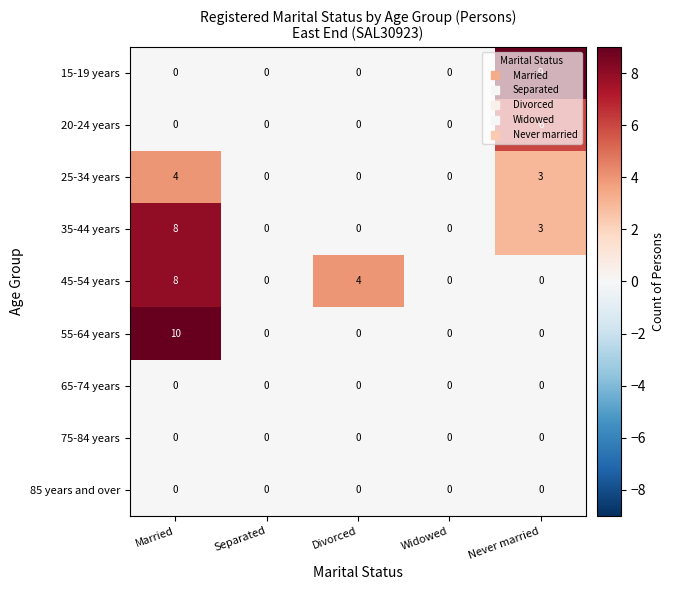

Which series changed the most between Separated and Never married?

15-19 years